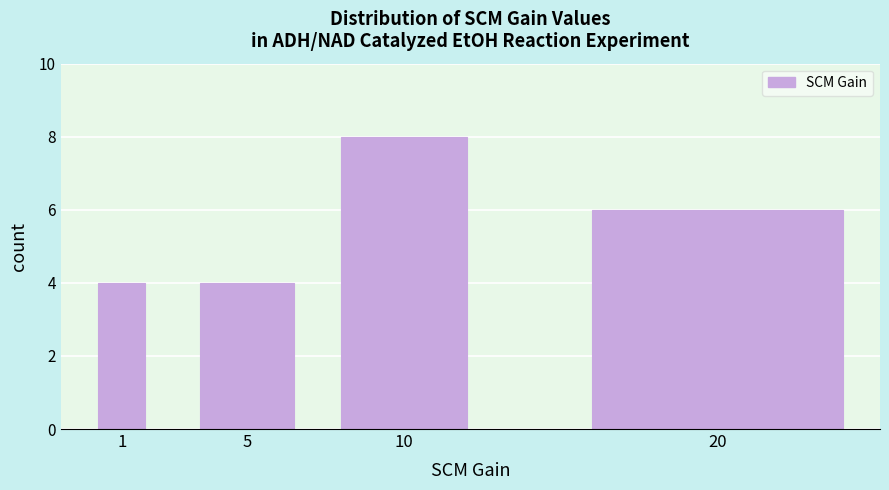

Reading left to right, list all the values displayed in this chart.

1=4	5=4	10=8	20=6